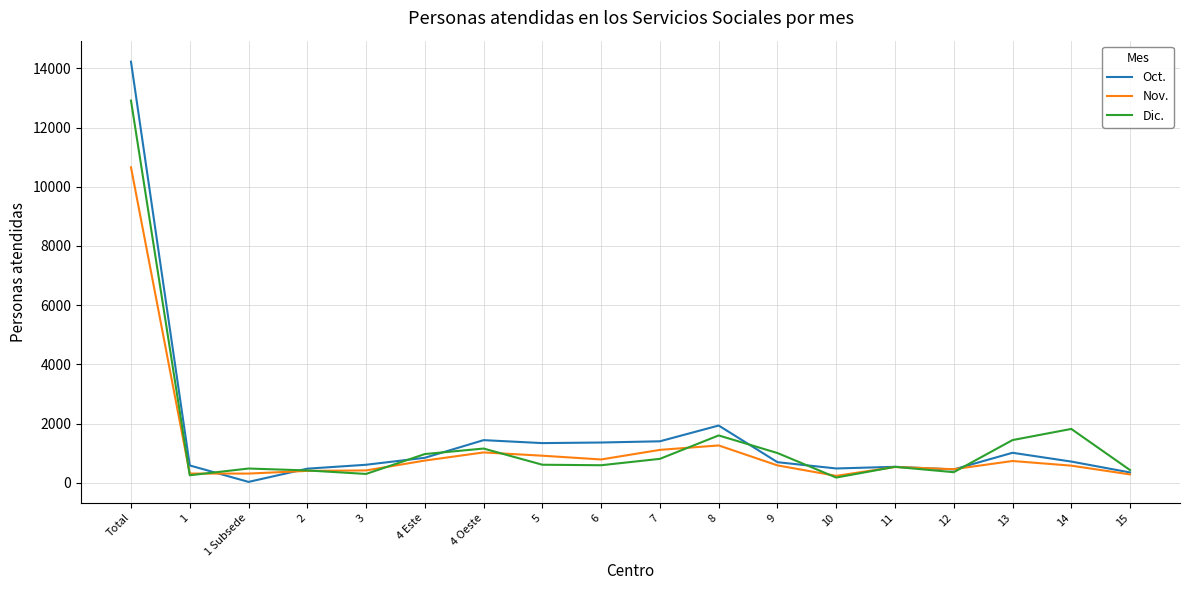

At which label does Oct. first exceed 714?

Total